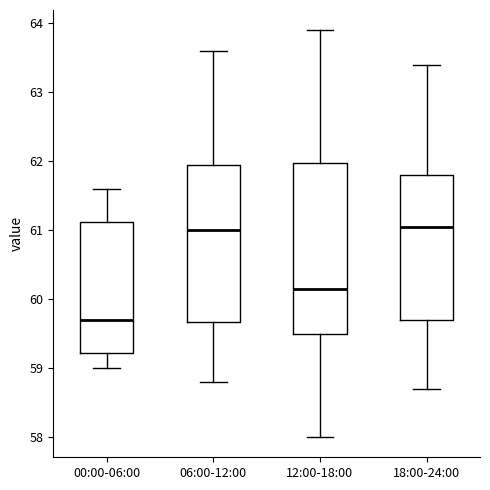

Which box's median line is the lowest?

00:00-06:00